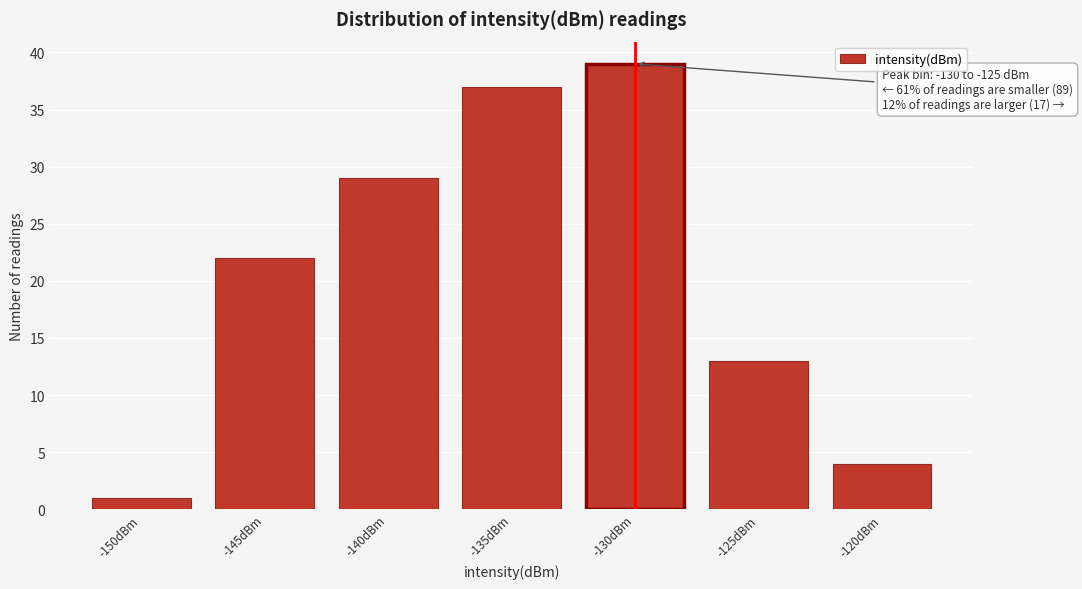

Reading left to right, list all the values displayed in this chart.

-150dBm=1	-145dBm=22	-140dBm=29	-135dBm=37	-130dBm=39	-125dBm=13	-120dBm=4